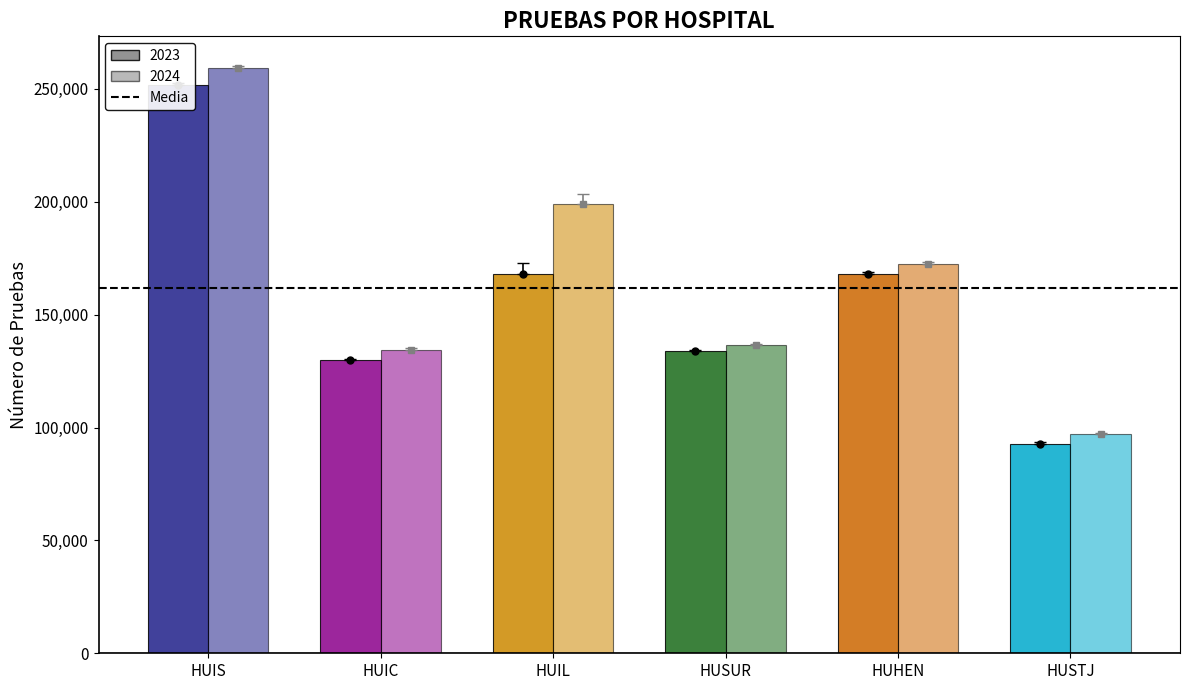

Does the chart contain any negative values?

No